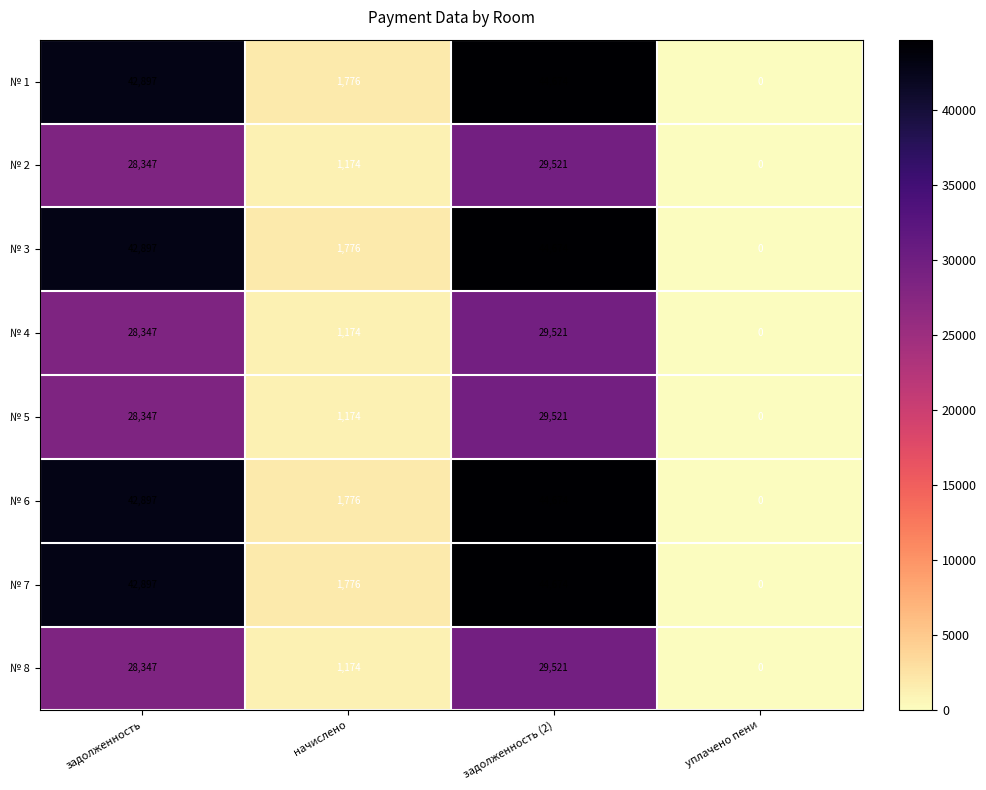

Rank the categories by № 1 value from lowest to highest.

уплачено пени, начислено, задолженность, задолженность (2)